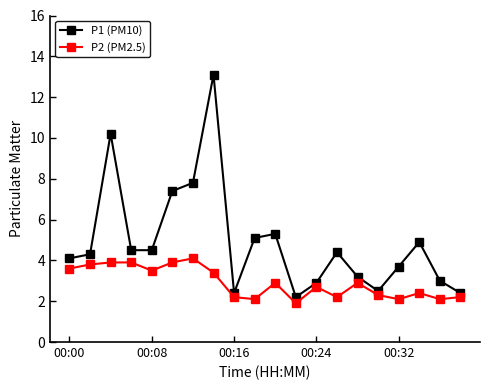

Which series has the largest range (max minus min)?

P1 (PM10)